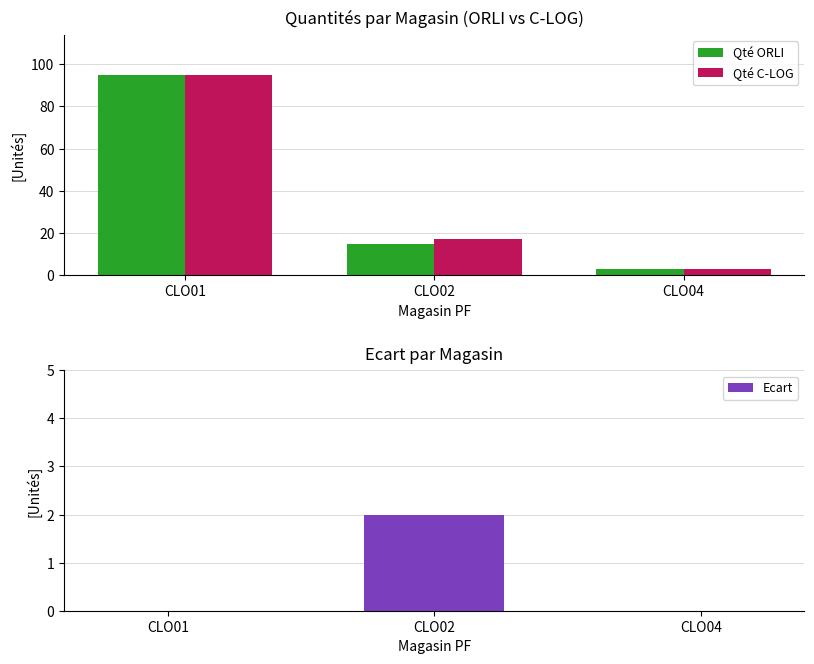

What is the approximate value of Qté ORLI at CLO02?

15